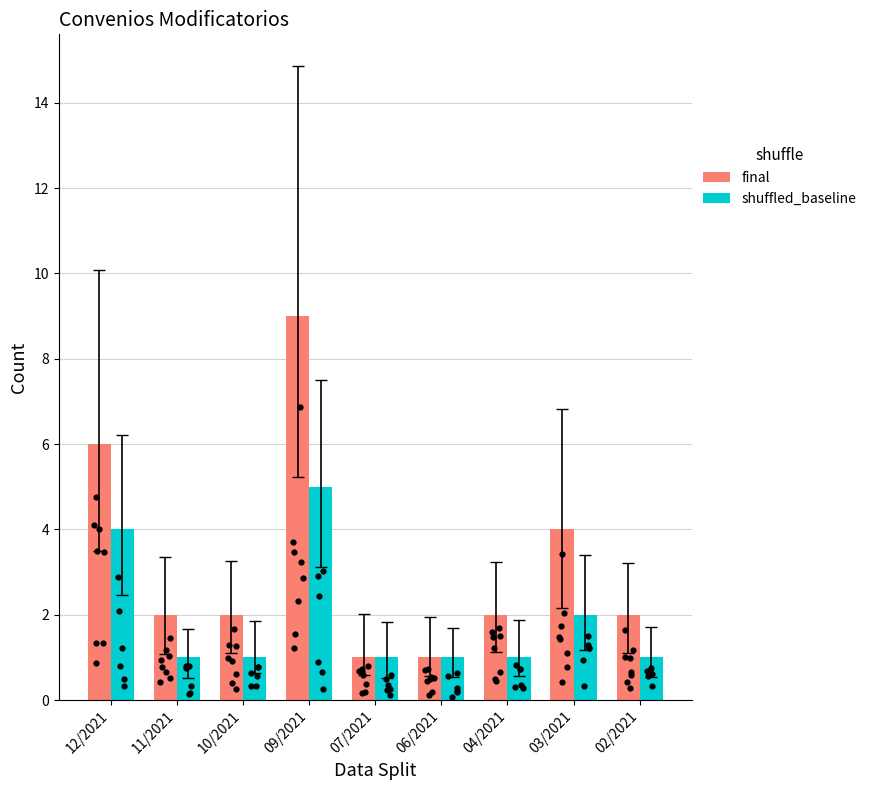

Which series contains the lowest Y value?

final